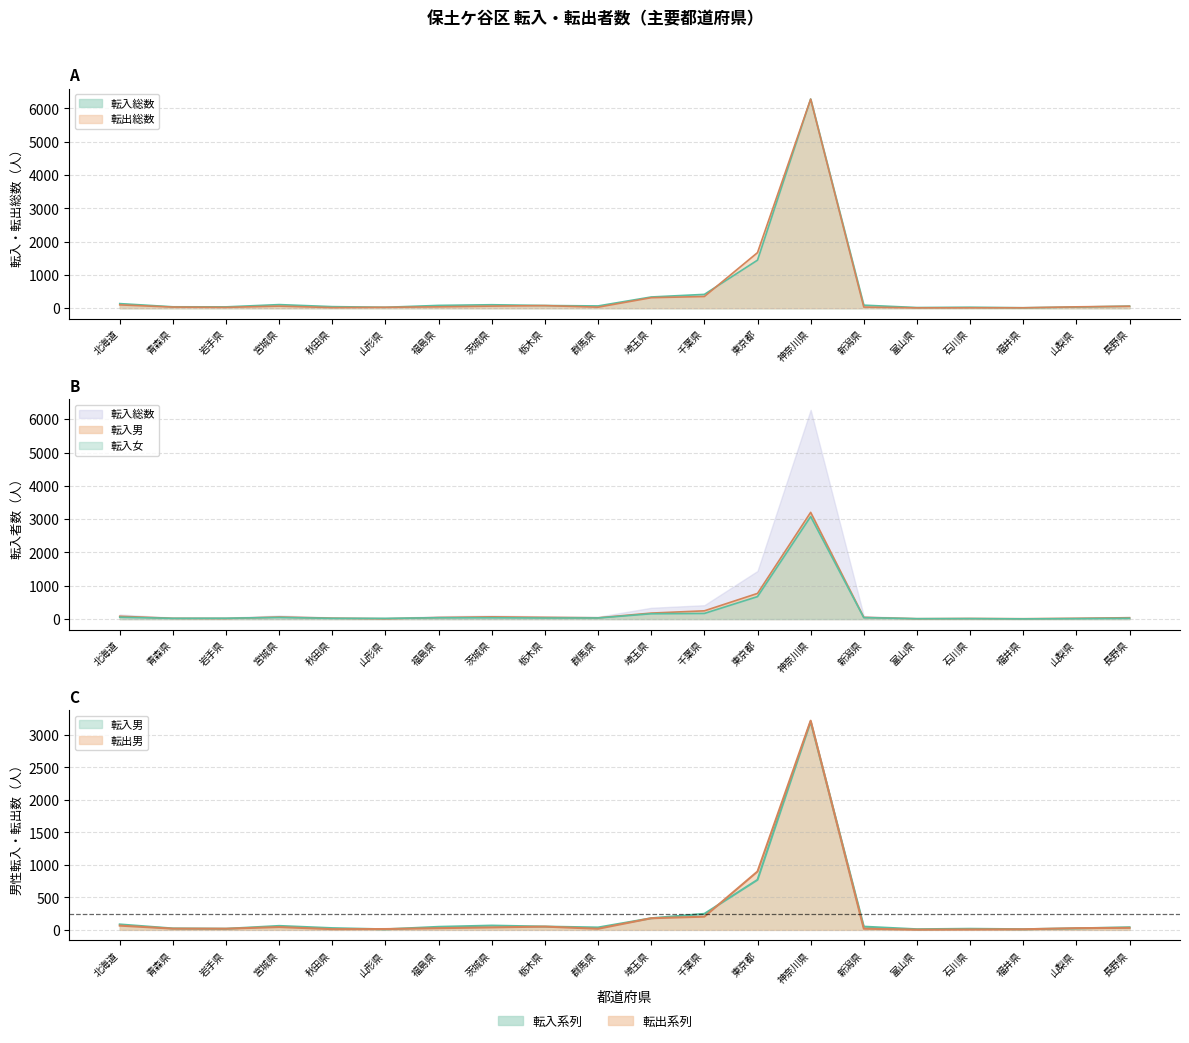

What is the highest value of the 転出総数 series?

6279